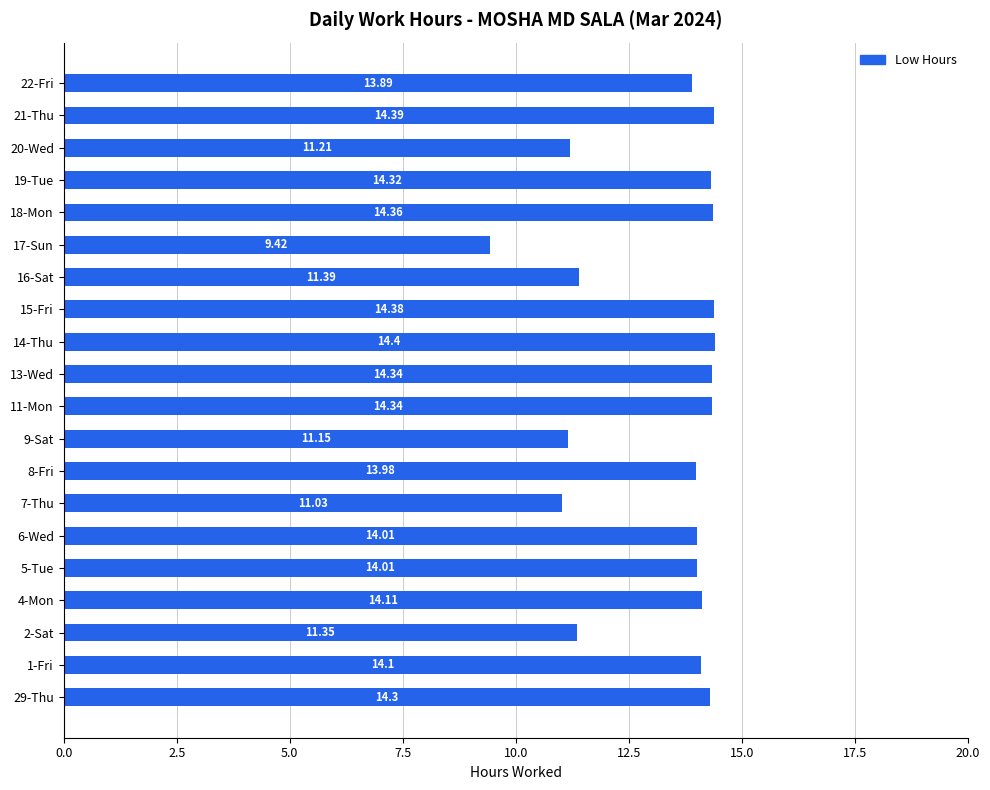

What is the change in value from 4-Mon to 19-Tue?

+0.2